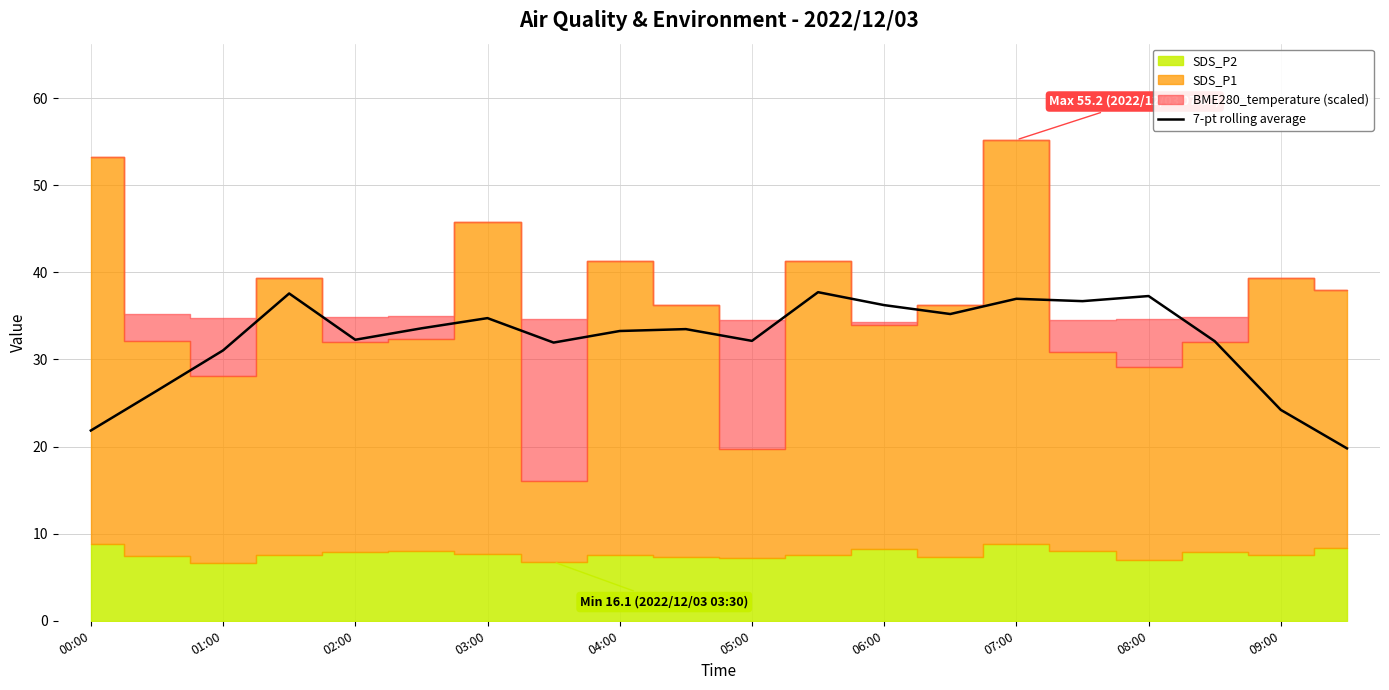

The 7-pt rolling average series shows 19.1 at 06:00. True or false?

False